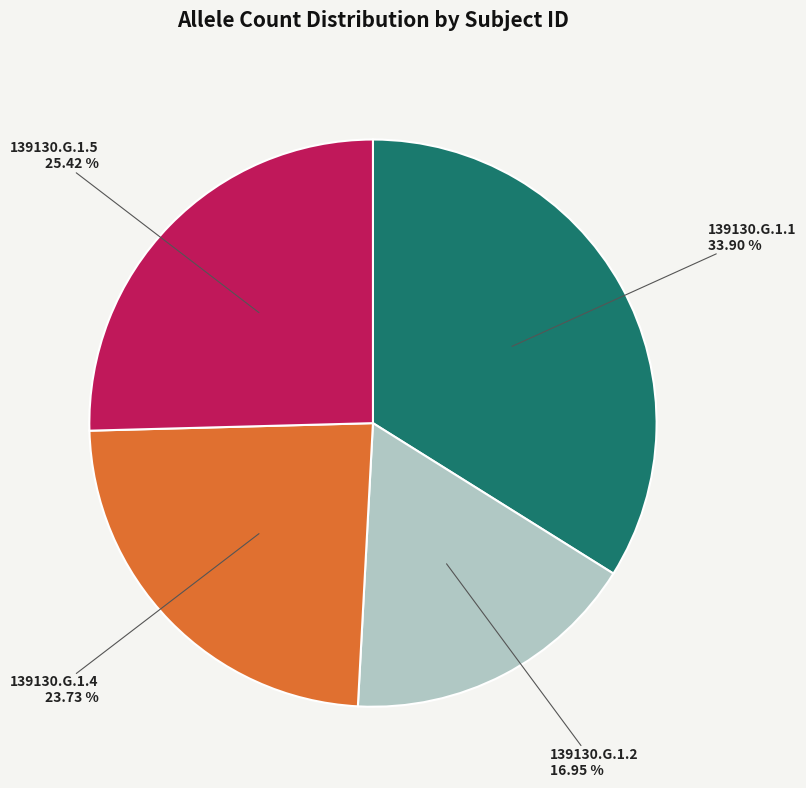

Is 139130.G.1.4 the majority of the pie?

No